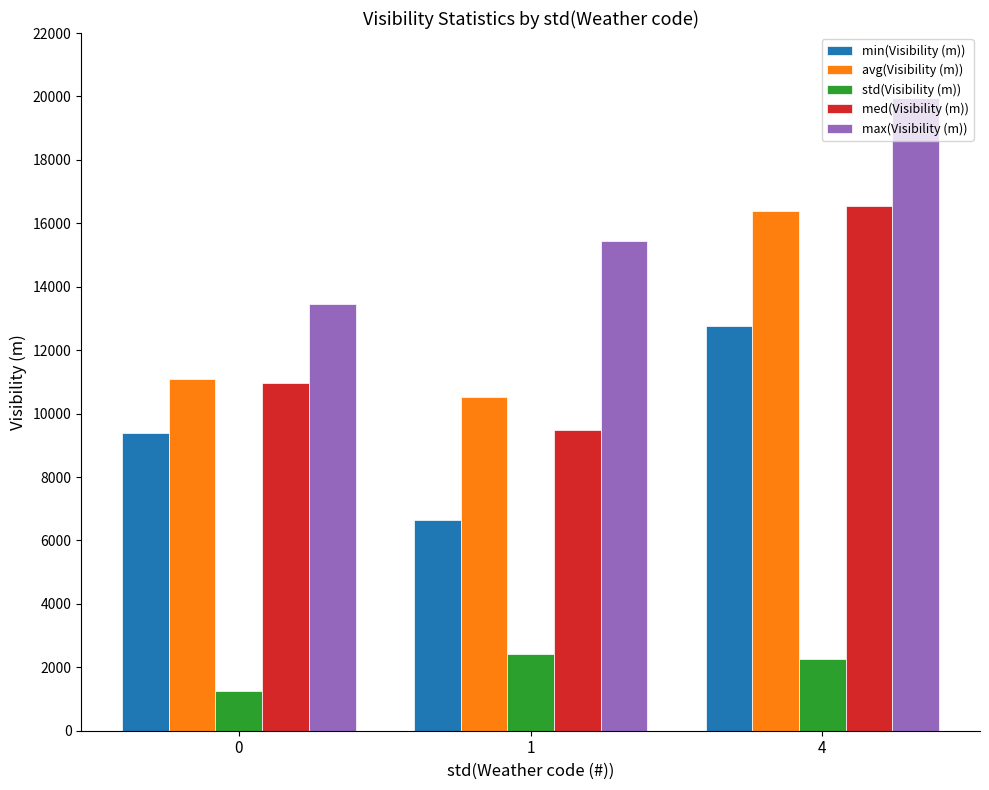

How many med(Visibility (m)) values are between 9484 and 16556?

3